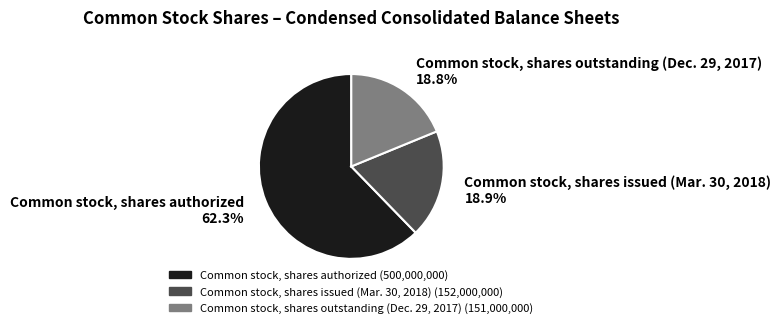

What is the largest slice in the pie chart?

Common stock, shares authorized